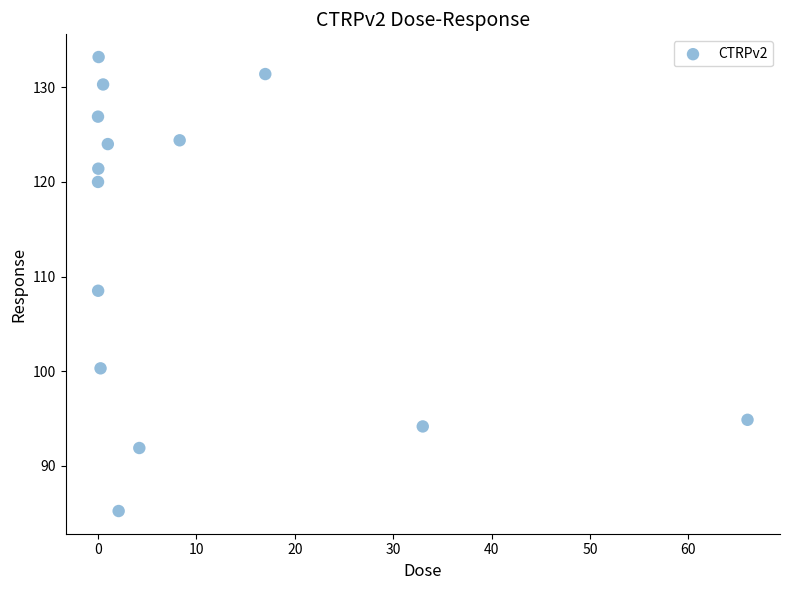

What is the range of Y values (max minus min)?

48.0